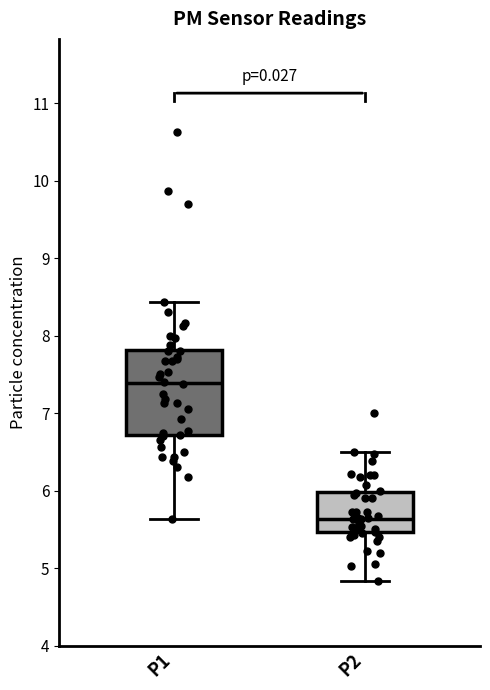

Reading left to right, read every box against the y-axis: the position of its median line, the range the box covers, and the ends of its whiskers. The values are not printed on the chart, so give them approximately, as read against the axis.

P1: median 7.4, box 6.7 to 7.8, whiskers 5.6 to 8.4
P2: median 5.6, box 5.5 to 6.0, whiskers 4.8 to 6.5